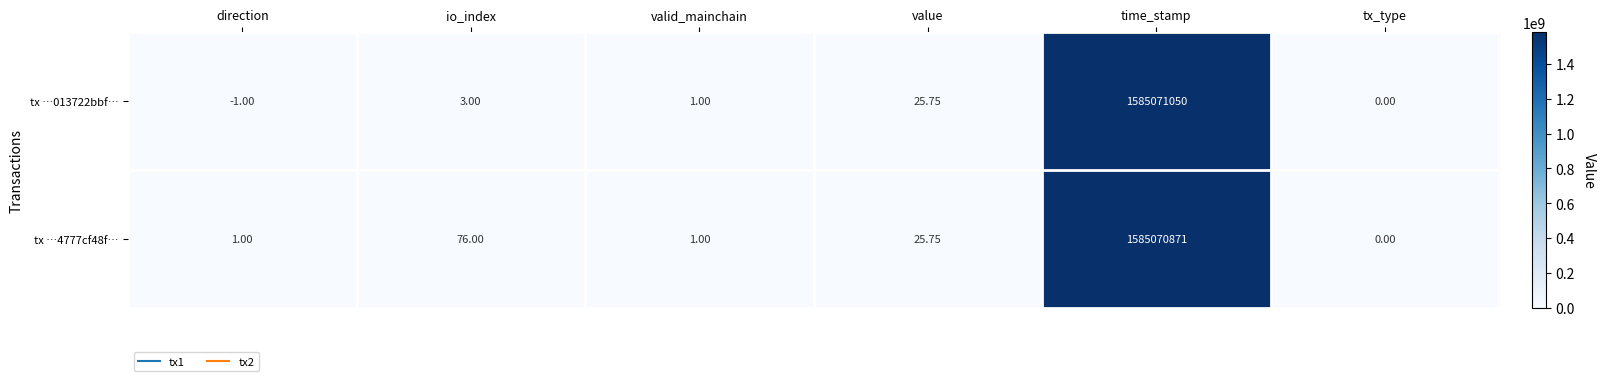

At which category is the sum across all series the highest?

time_stamp